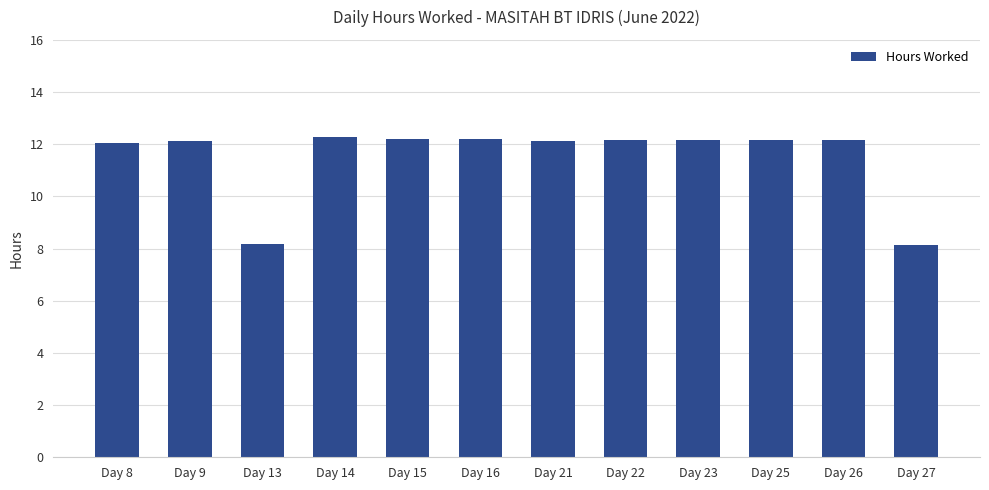

How many series are shown in this chart?

1